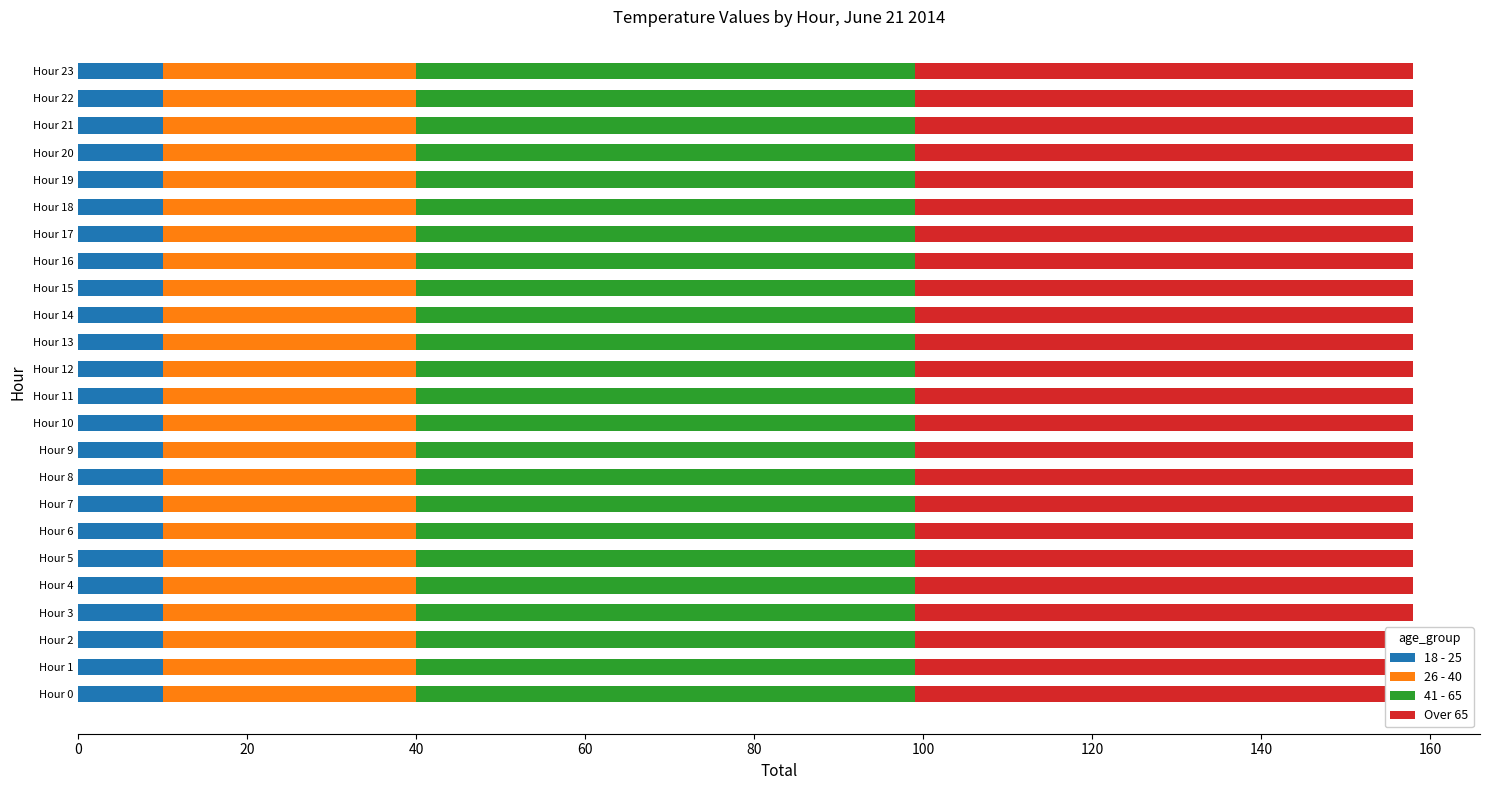

Reading left to right, transcribe all the data shown in this chart.

18 - 25: Hour 0=10	Hour 1=10	Hour 2=10	Hour 3=10	Hour 4=10	Hour 5=10	Hour 6=10	Hour 7=10	Hour 8=10	Hour 9=10	Hour 10=10	Hour 11=10	Hour 12=10	Hour 13=10	Hour 14=10	Hour 15=10	Hour 16=10	Hour 17=10	Hour 18=10	Hour 19=10	Hour 20=10	Hour 21=10	Hour 22=10	Hour 23=10
26 - 40: Hour 0=30	Hour 1=30	Hour 2=30	Hour 3=30	Hour 4=30	Hour 5=30	Hour 6=30	Hour 7=30	Hour 8=30	Hour 9=30	Hour 10=30	Hour 11=30	Hour 12=30	Hour 13=30	Hour 14=30	Hour 15=30	Hour 16=30	Hour 17=30	Hour 18=30	Hour 19=30	Hour 20=30	Hour 21=30	Hour 22=30	Hour 23=30
41 - 65: Hour 0=59	Hour 1=59	Hour 2=59	Hour 3=59	Hour 4=59	Hour 5=59	Hour 6=59	Hour 7=59	Hour 8=59	Hour 9=59	Hour 10=59	Hour 11=59	Hour 12=59	Hour 13=59	Hour 14=59	Hour 15=59	Hour 16=59	Hour 17=59	Hour 18=59	Hour 19=59	Hour 20=59	Hour 21=59	Hour 22=59	Hour 23=59
Over 65: Hour 0=59	Hour 1=59	Hour 2=59	Hour 3=59	Hour 4=59	Hour 5=59	Hour 6=59	Hour 7=59	Hour 8=59	Hour 9=59	Hour 10=59	Hour 11=59	Hour 12=59	Hour 13=59	Hour 14=59	Hour 15=59	Hour 16=59	Hour 17=59	Hour 18=59	Hour 19=59	Hour 20=59	Hour 21=59	Hour 22=59	Hour 23=59